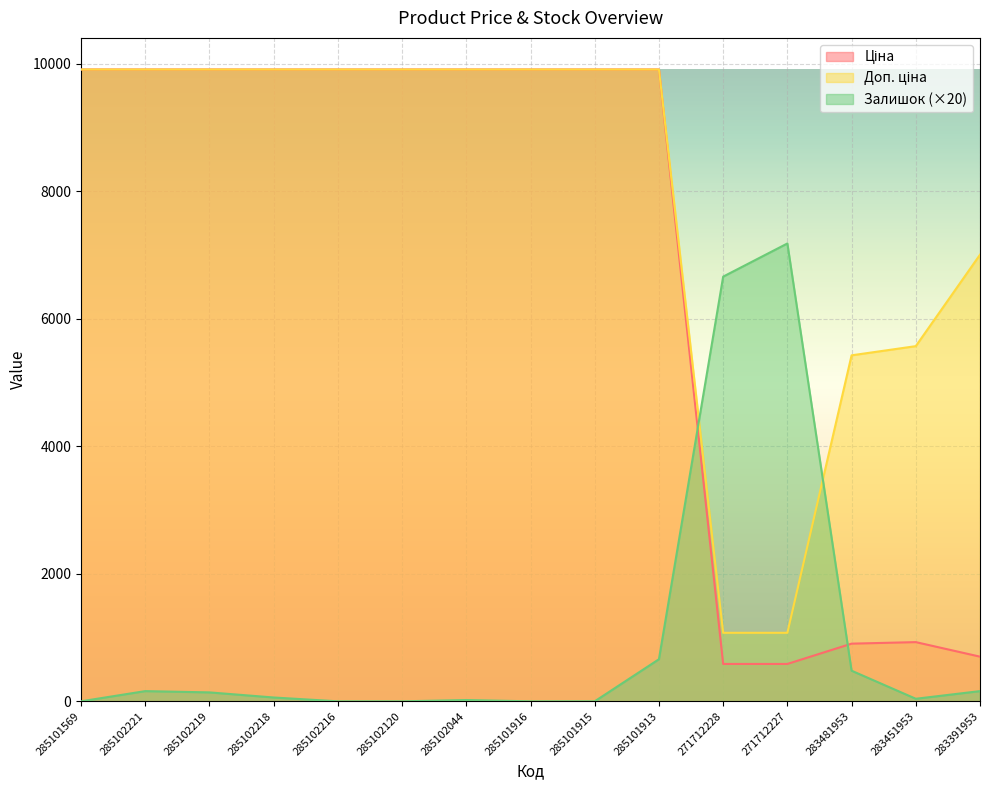

Reading right to left, transcribe all the data shown in this chart.

Ціна: 283391953=700.4	283451953=928.3	283481953=904.3	271712227=586.0	271712228=586.0	285101913=9908.5	285101915=9908.5	285101916=9908.5	285102044=9908.5	285102120=9908.5	285102216=9908.5	285102218=9908.5	285102219=9908.5	285102221=9908.5	285101569=9908.5
Доп. ціна: 283391953=7004.3	283451953=5569.9	283481953=5425.9	271712227=1074.5	271712228=1074.5	285101913=9908.5	285101915=9908.5	285101916=9908.5	285102044=9908.5	285102120=9908.5	285102216=9908.5	285102218=9908.5	285102219=9908.5	285102221=9908.5	285101569=9908.5
Залишок: 283391953=160.0	283451953=40.0	283481953=480.0	271712227=7180.0	271712228=6660.0	285101913=660.0	285101915=0.0	285101916=0.0	285102044=20.0	285102120=0.0	285102216=0.0	285102218=60.0	285102219=140.0	285102221=160.0	285101569=0.0